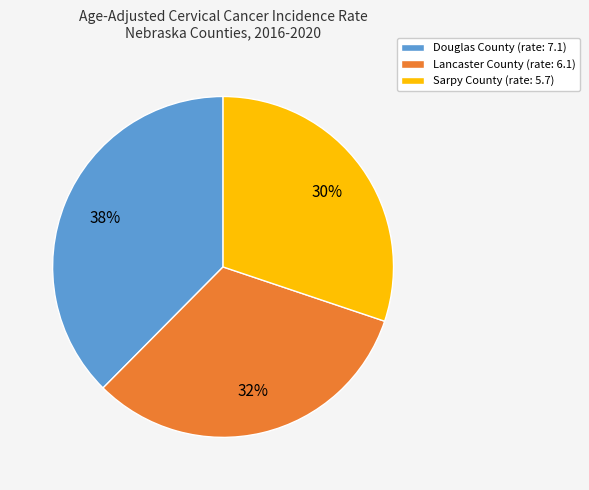

True or false: Sarpy County accounts for 19% of the total.

False